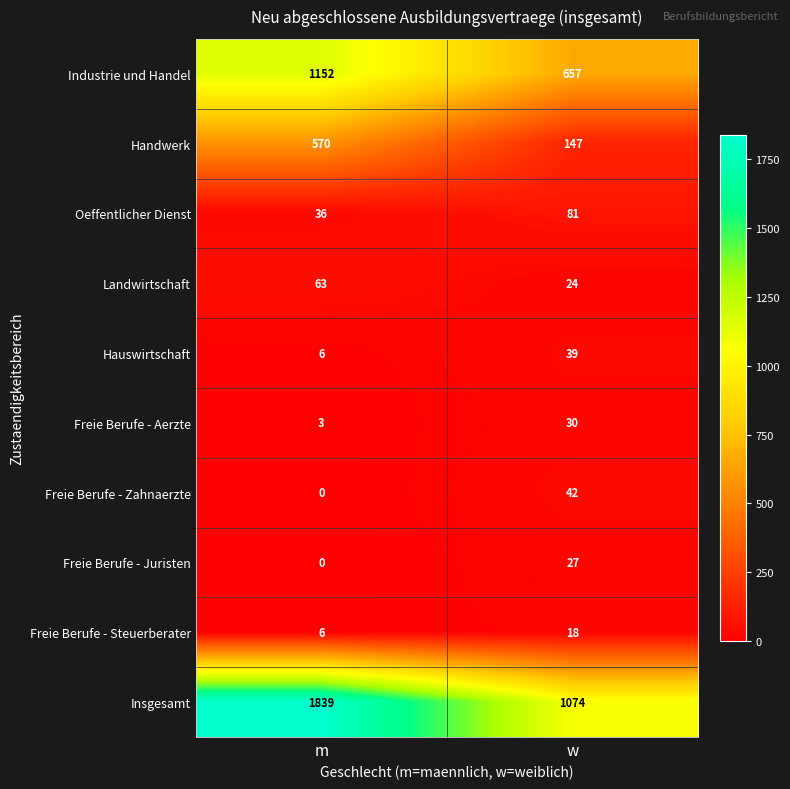

Which series has the largest total across all categories?

Insgesamt